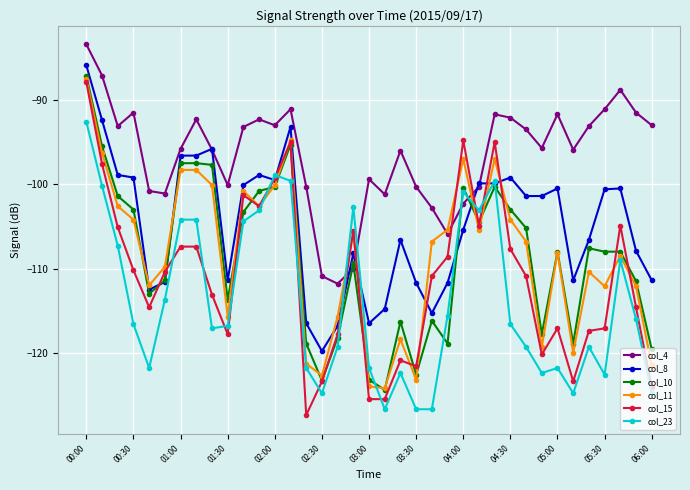

Does the chart have visible grid lines?

Yes